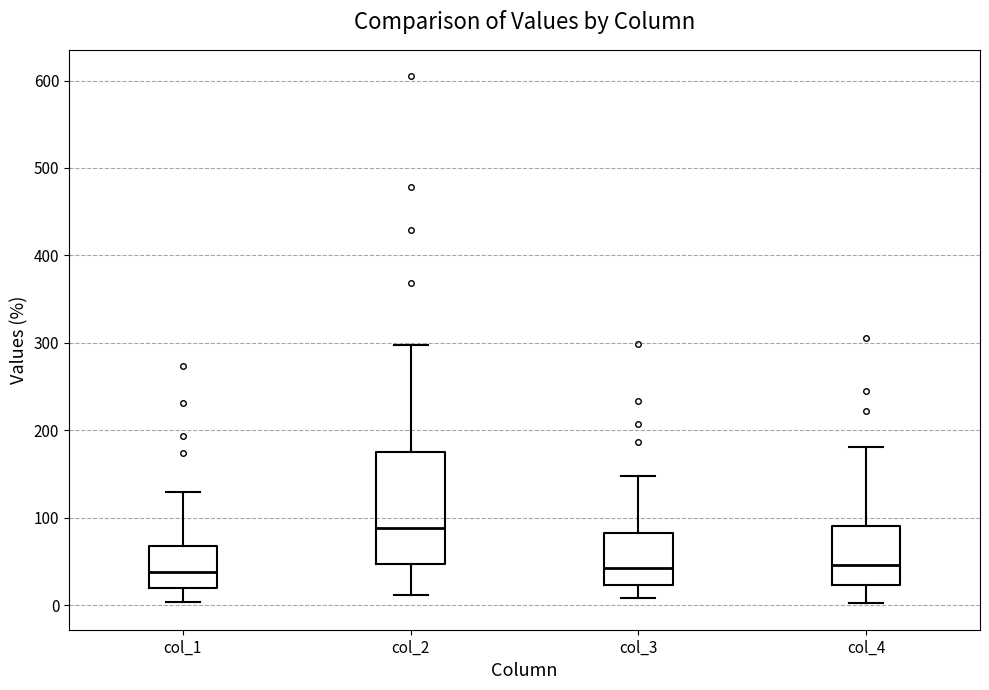

Which box is the tallest, from its lower edge to its upper edge?

col_2